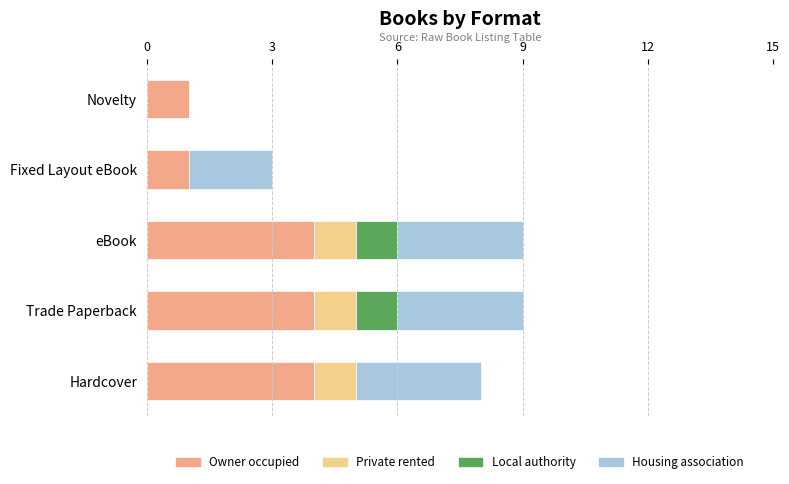

The Owner occupied series shows 1 at eBook. True or false?

False